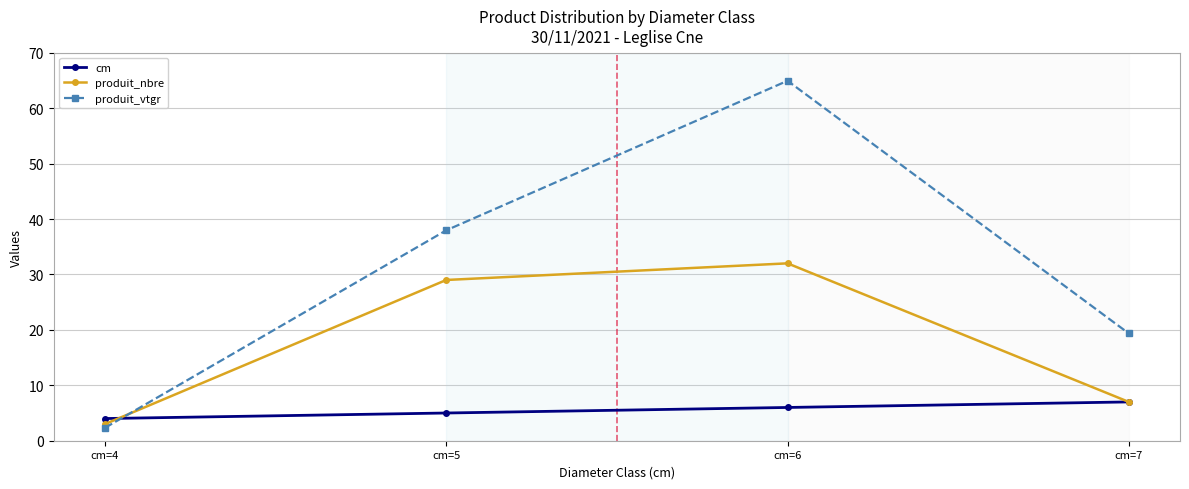

What is the value of the produit_nbre point at the 2nd from the left?

29.0